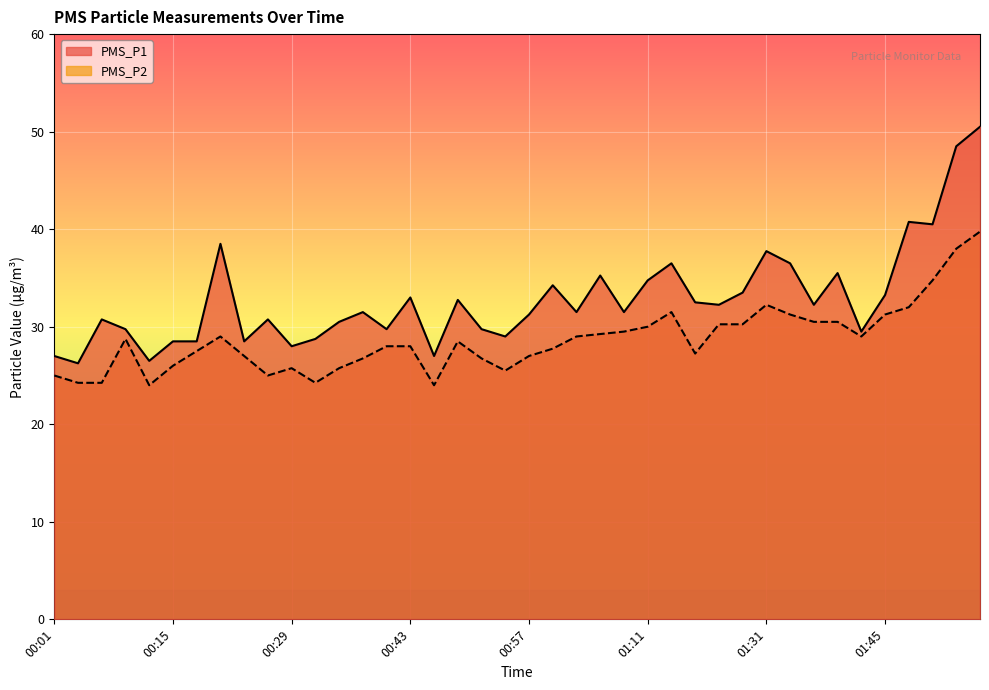

Is the value of PMS_P2 at 00:37 greater than the value of PMS_P1 at 00:40?

No